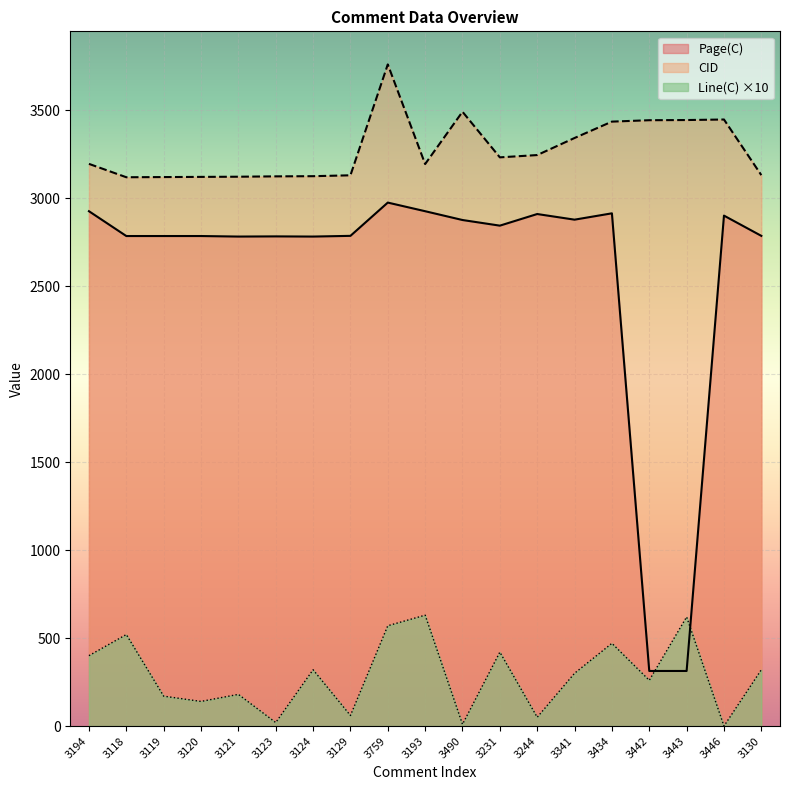

What is the difference between the second highest and minimum values in the Line(C) series?

620